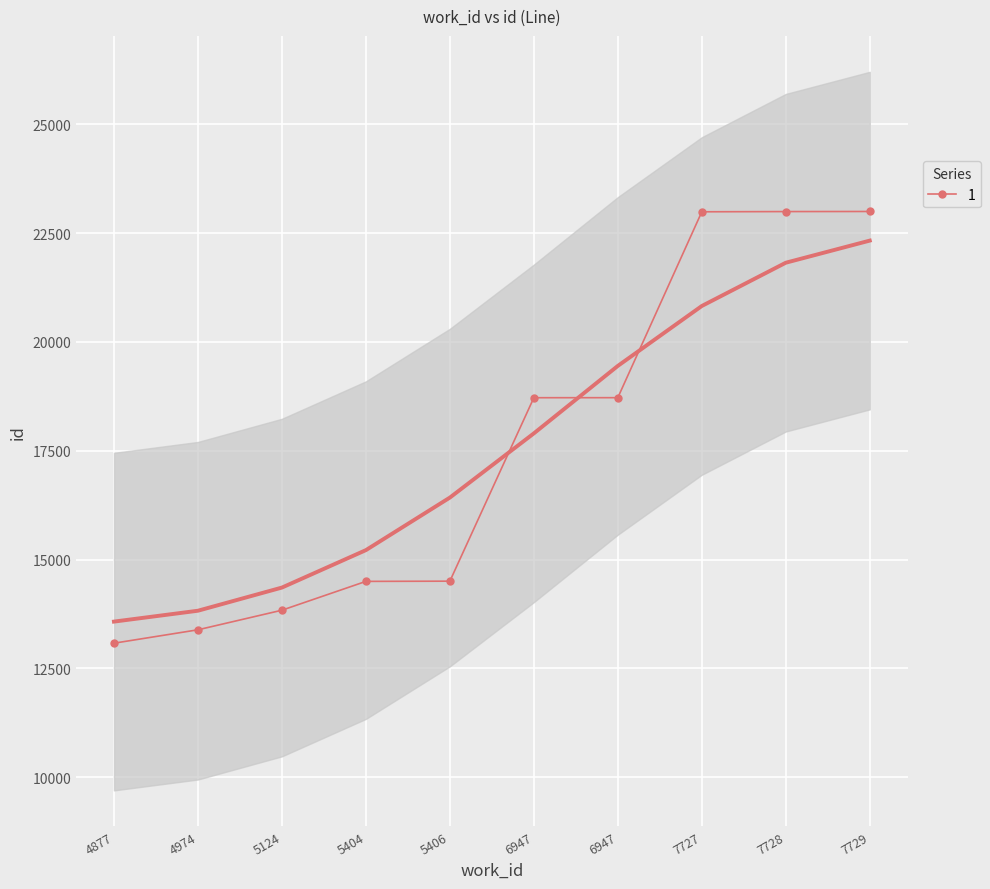

What is the change in value from 5406 to 7728?

+8490